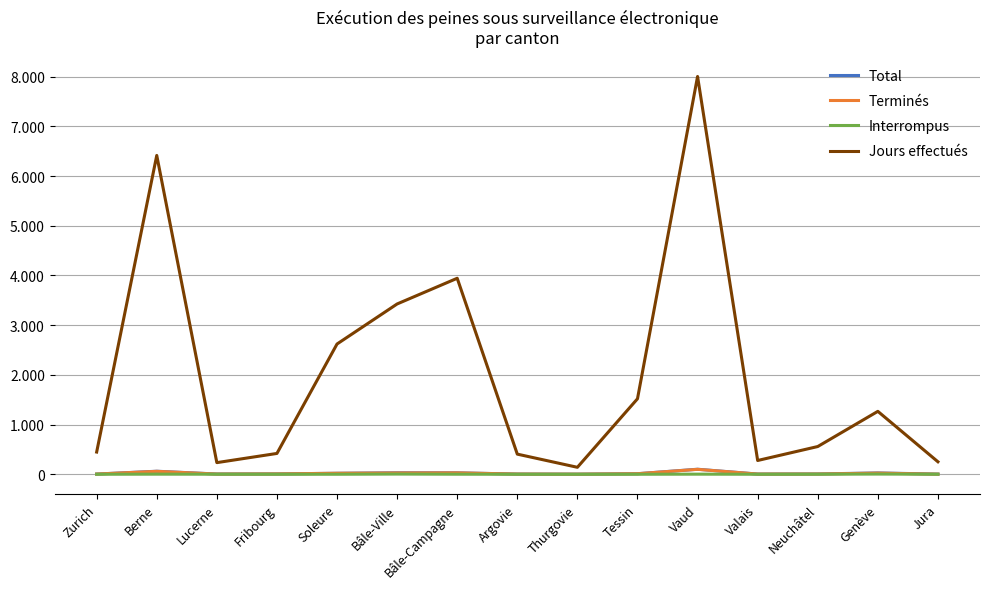

What is the difference between the second highest and minimum values in the Interrompus series?

4